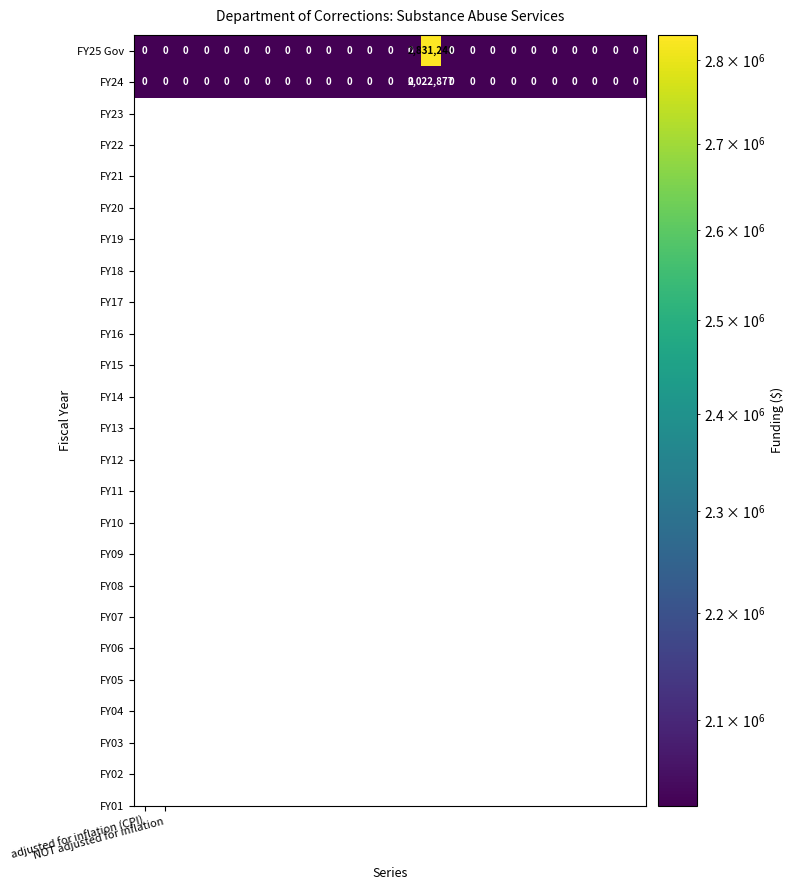

Which series has the largest total across all categories?

FY25 Gov